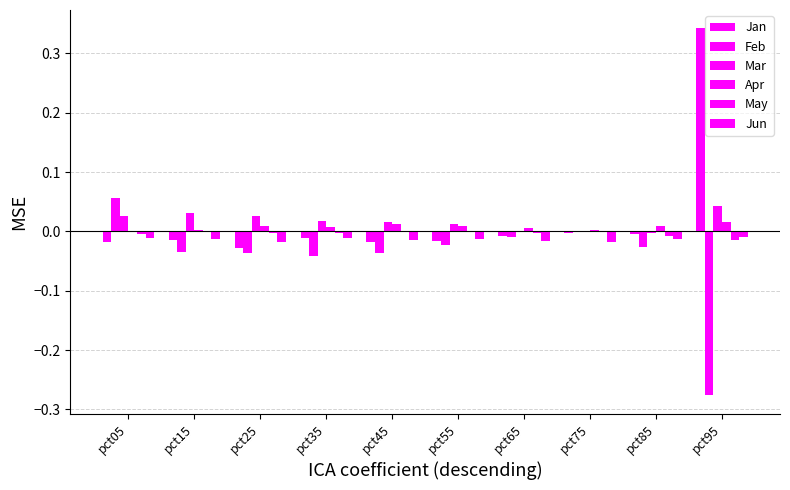

How many groups of bars are there?

10